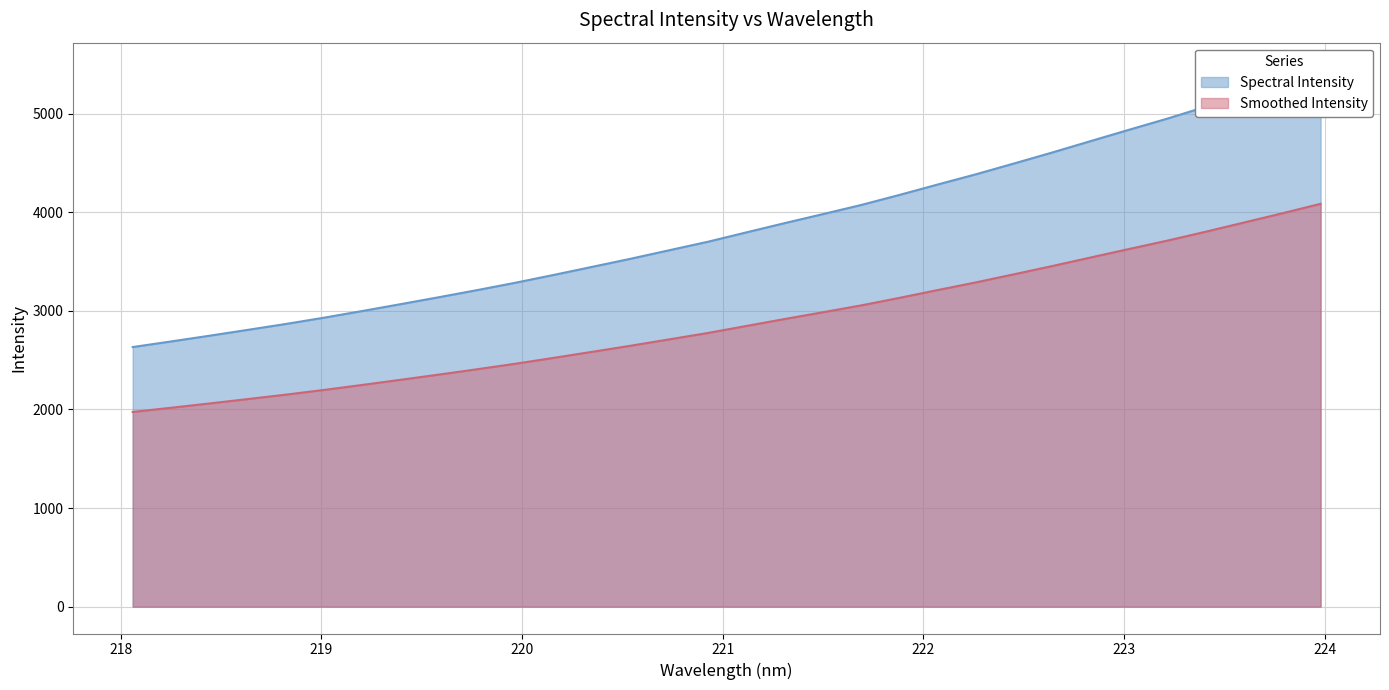

Which category has the highest value across all series?

223.9802